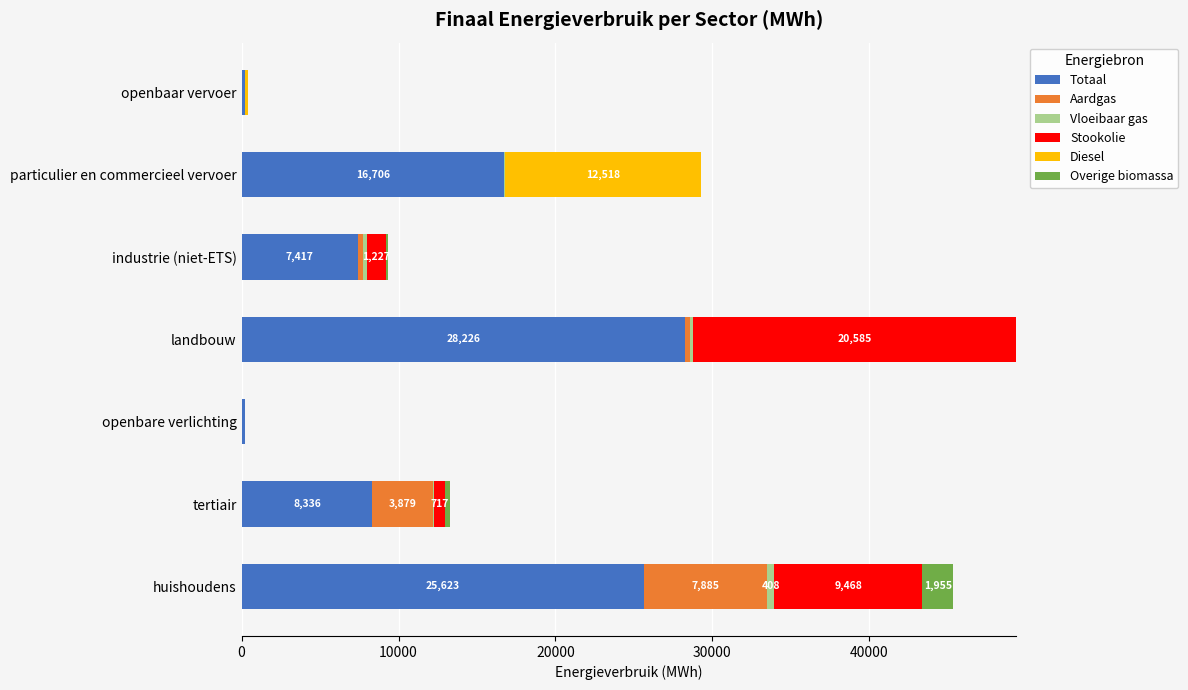

Is it true that Totaal equals 15762.4 at huishoudens?

False